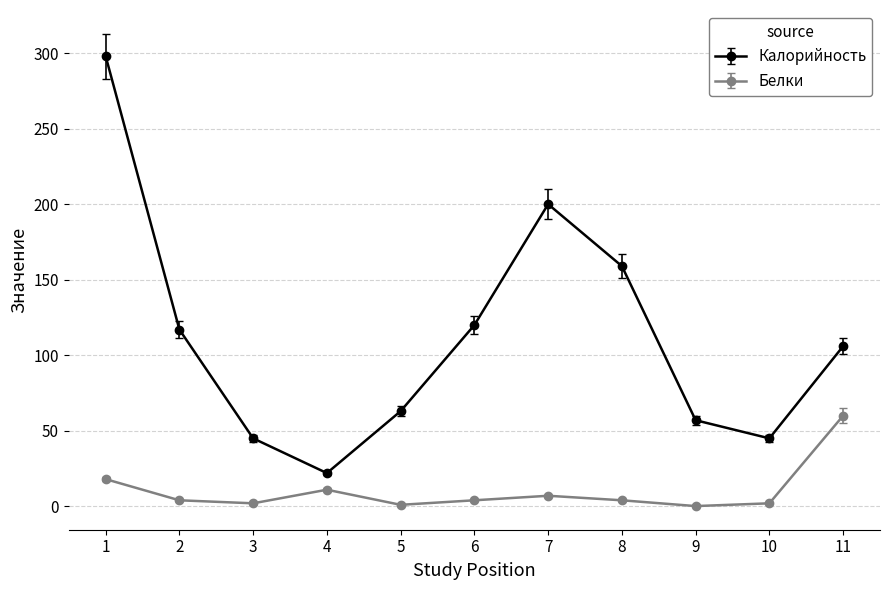

List the series in order of their overall mean, lowest first.

Белки, Калорийность